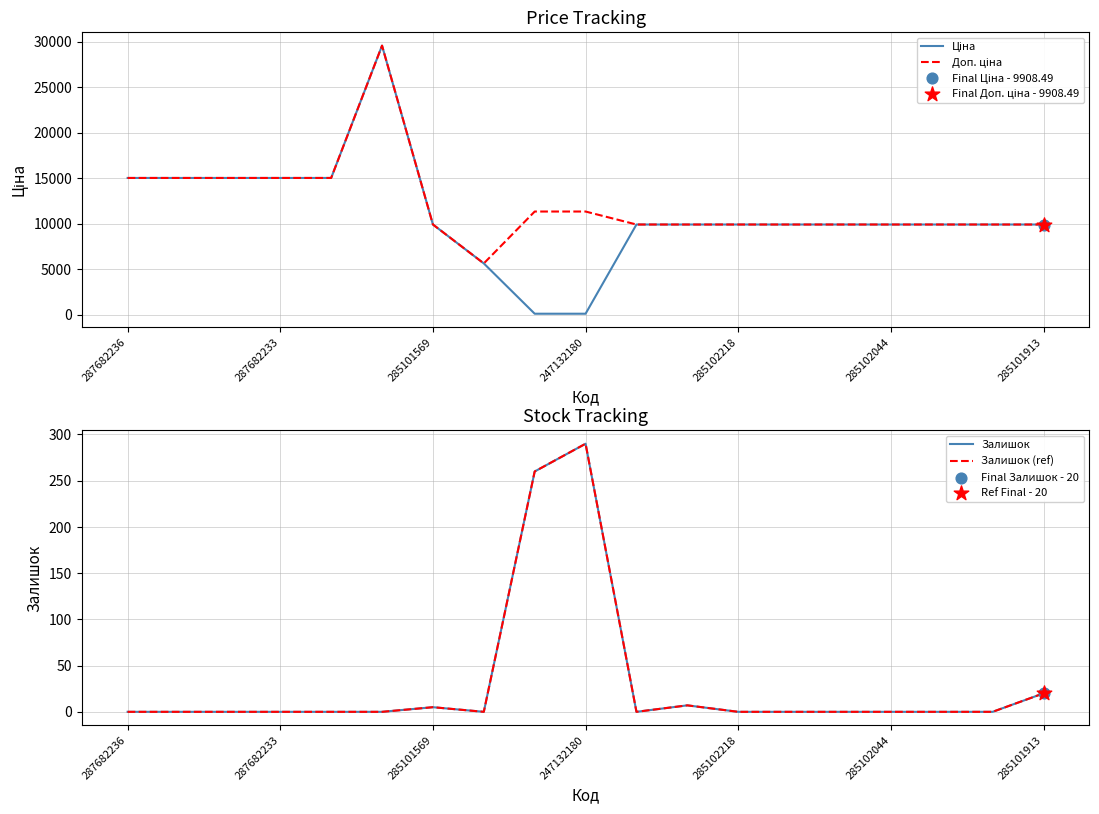

Is the value of Залишок (ref) at 10 greater than the value of Ціна at 13?

No